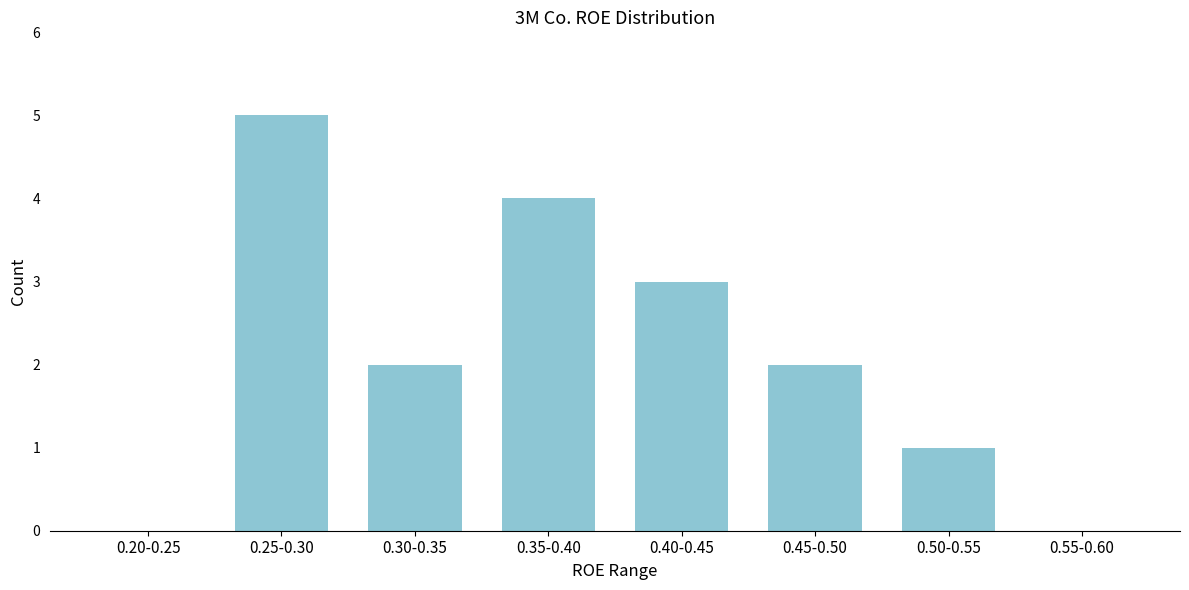

Reading right to left, what are all the values shown in this chart?

0.55-0.60=0	0.50-0.55=1	0.45-0.50=2	0.40-0.45=3	0.35-0.40=4	0.30-0.35=2	0.25-0.30=5	0.20-0.25=0